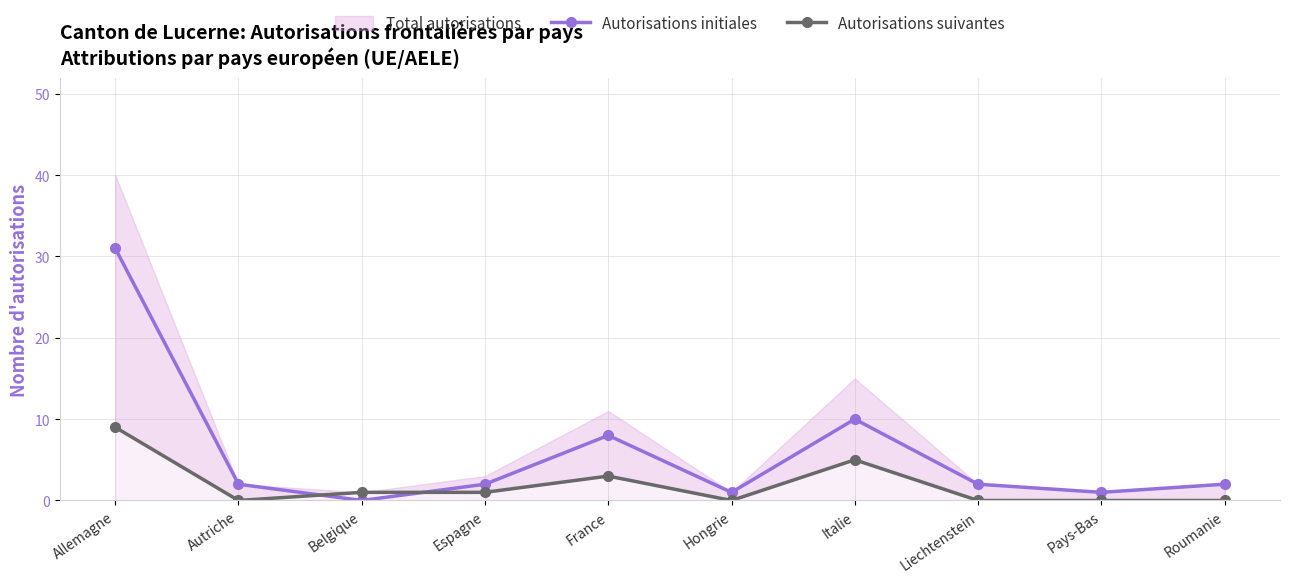

Rank the categories by Autorisations initiales value from highest to lowest.

Allemagne, Italie, France, Autriche, Espagne, Liechtenstein, Roumanie, Hongrie, Pays-Bas, Belgique